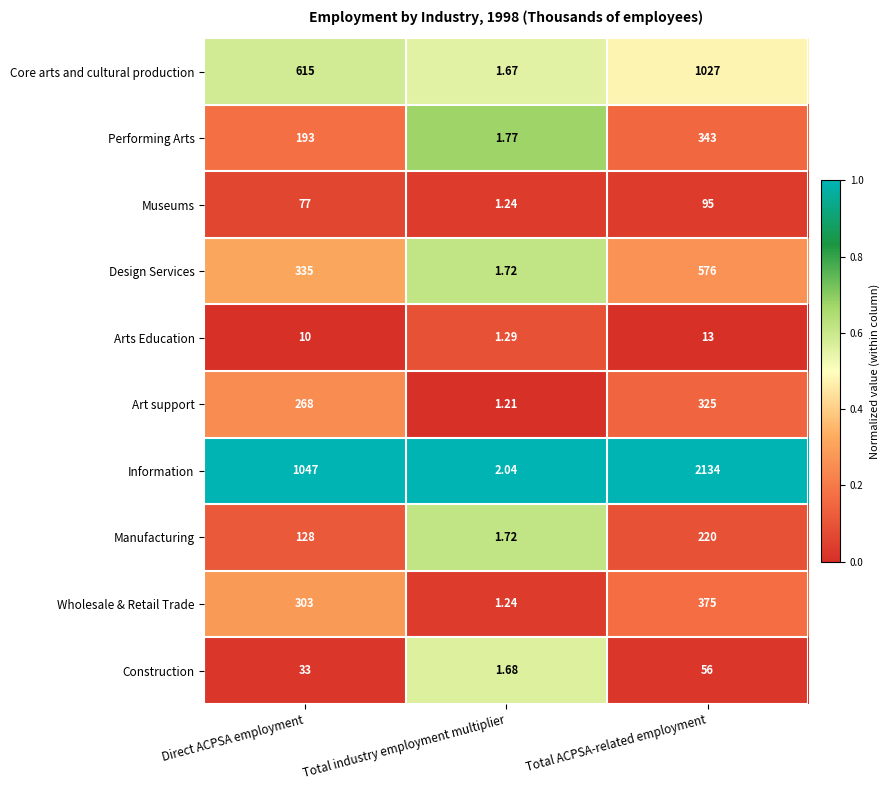

At which category does the chart reach its peak across all series?

Total ACPSA-related employment